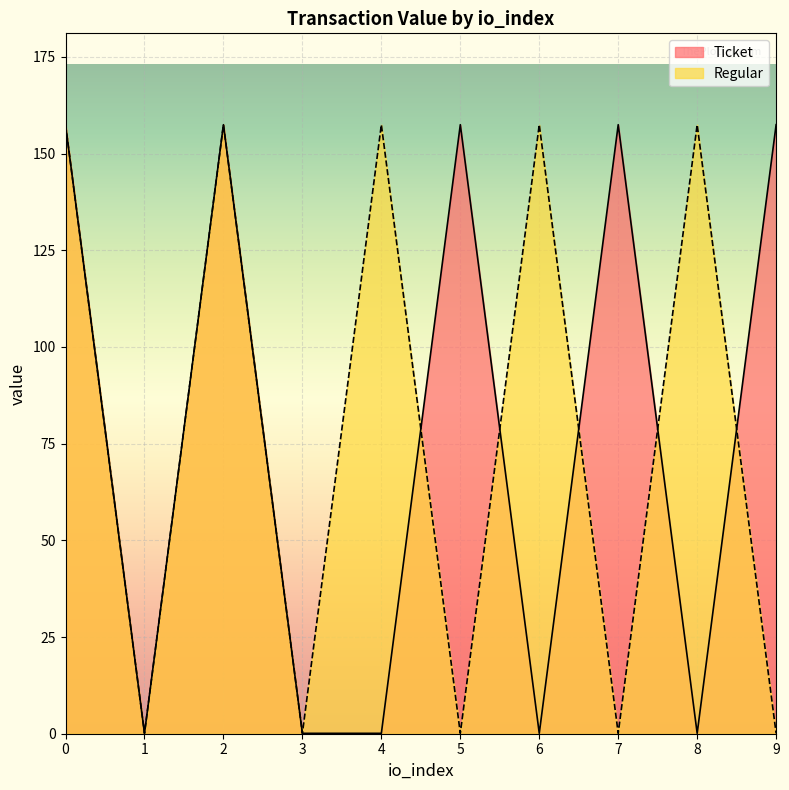

At which category does Ticket reach its first local valley?

1